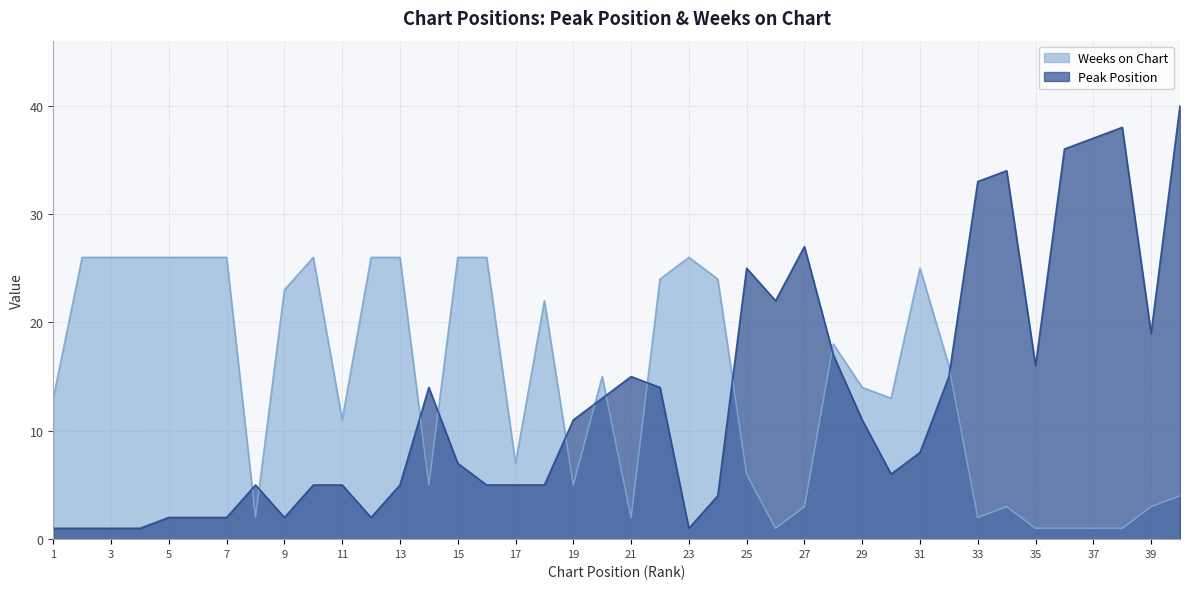

The Weeks on Chart series shows 7 at 20. True or false?

False